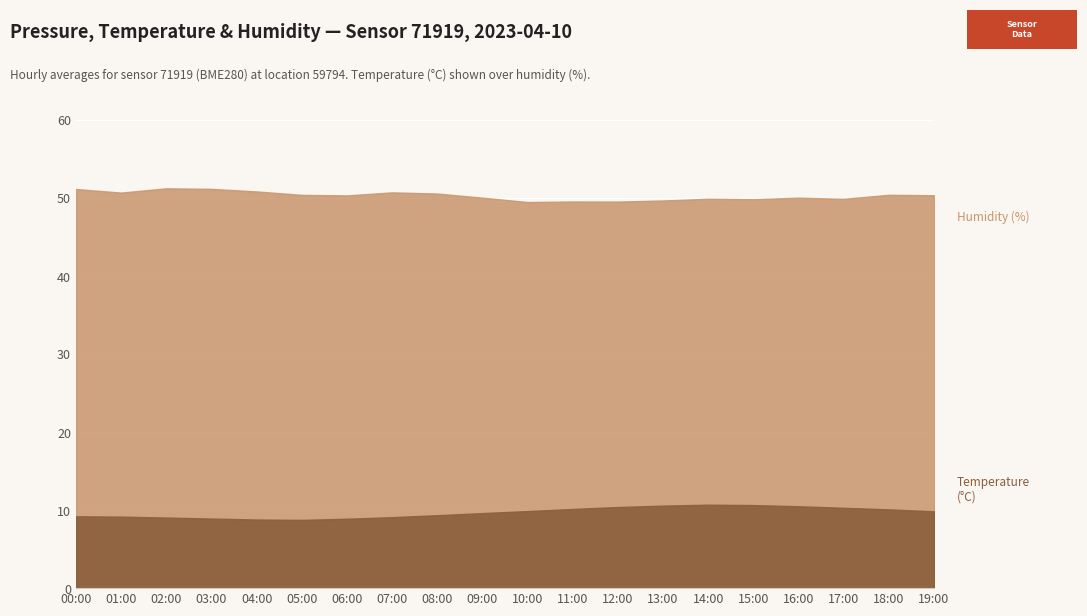

How many lines are shown in the chart?

2